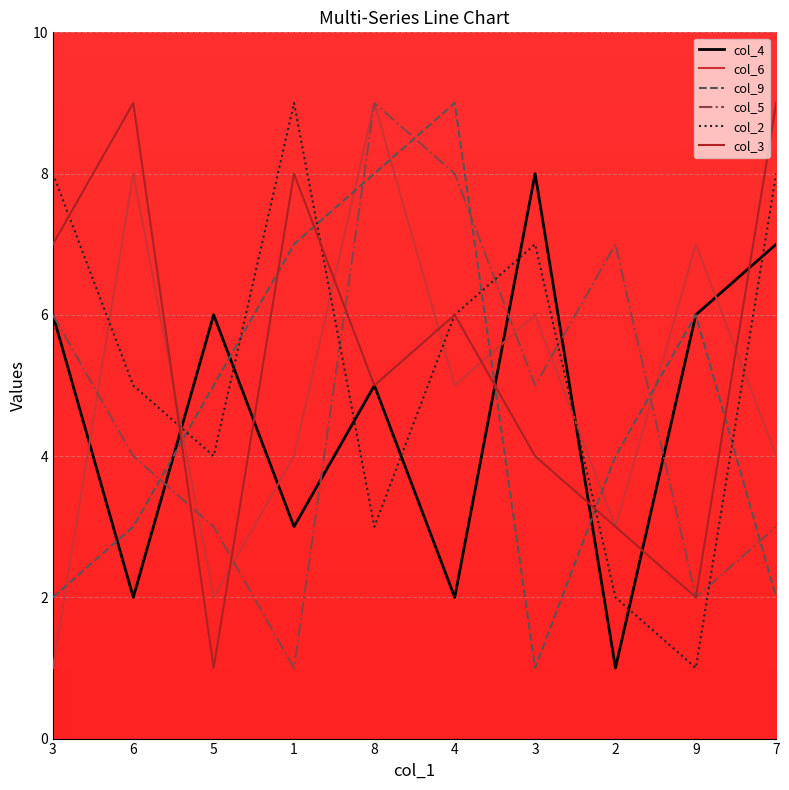

Does the chart display data point markers on the line(s)?

No